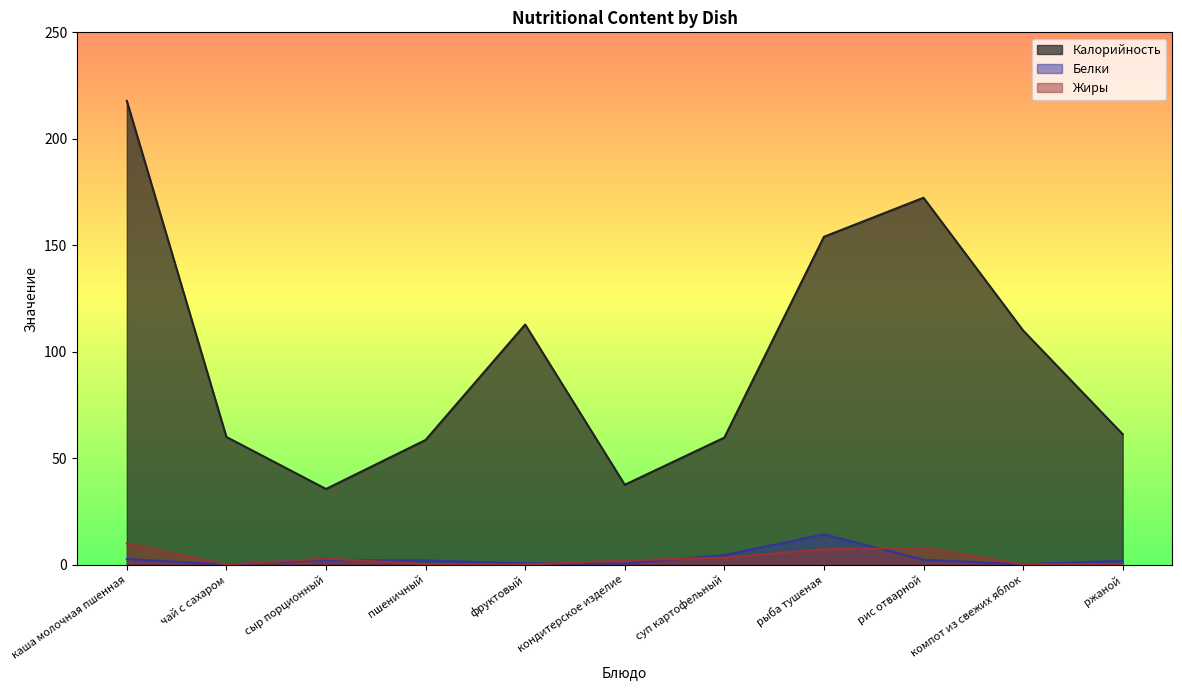

What are all the series names shown in the legend?

Калорийность, Белки, Жиры